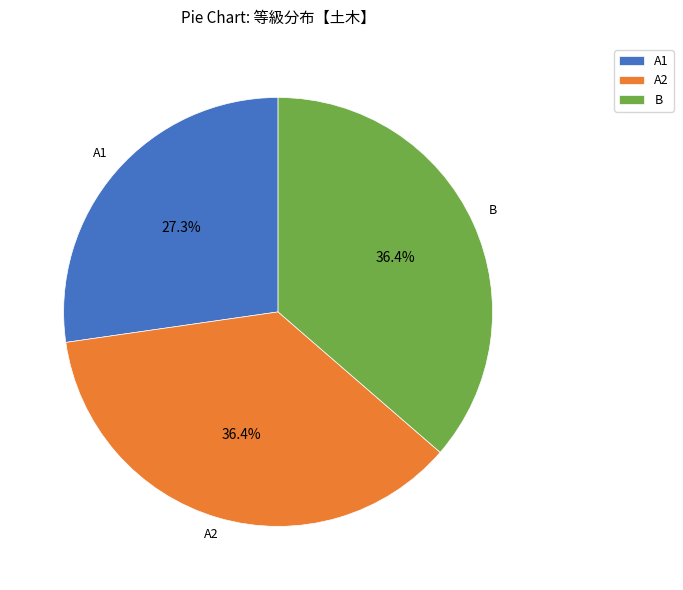

Approximately how many times larger is the value at A2 compared to B?

1.0